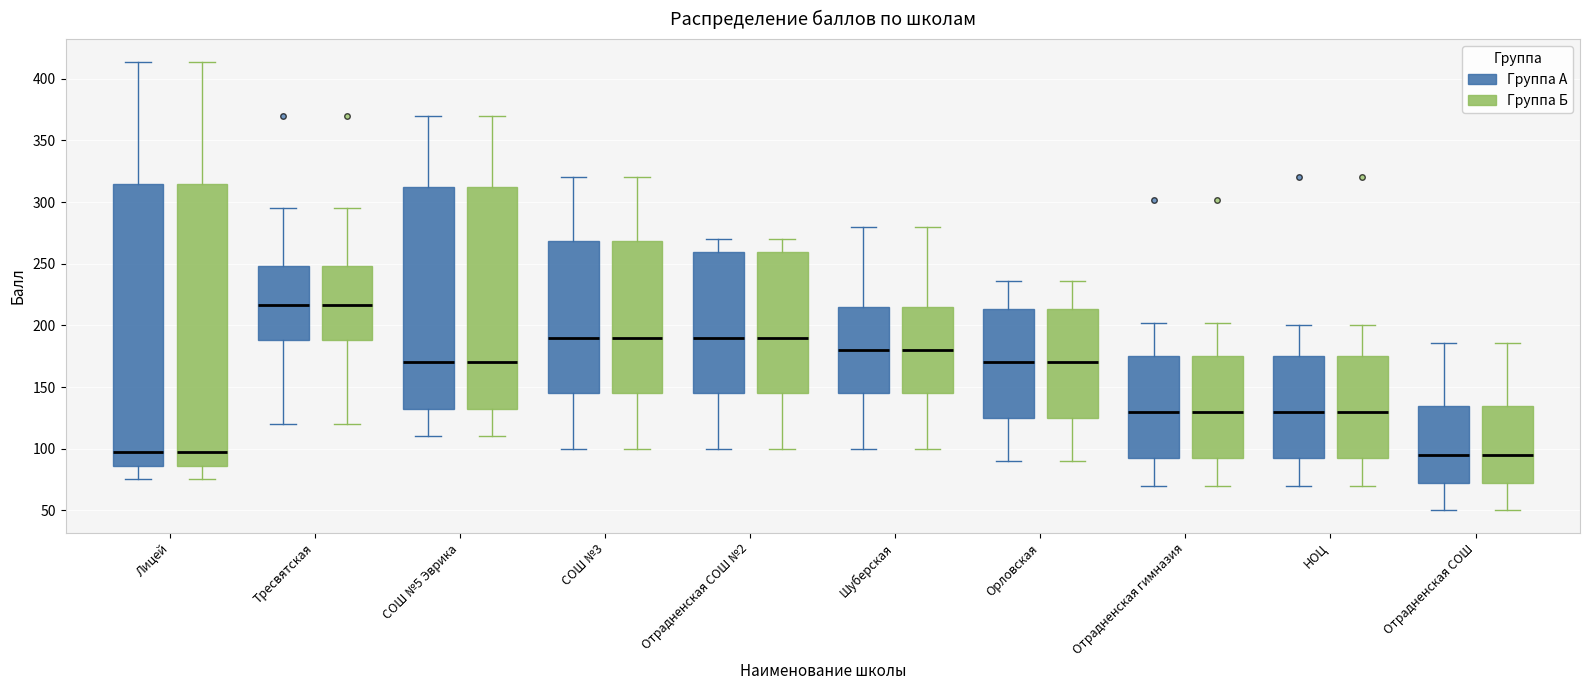

Where does the lower whisker of the box for НОЦ (Группа Б) end on the y-axis? The values are not printed on the chart, so give them approximately, as read against the axis.

70